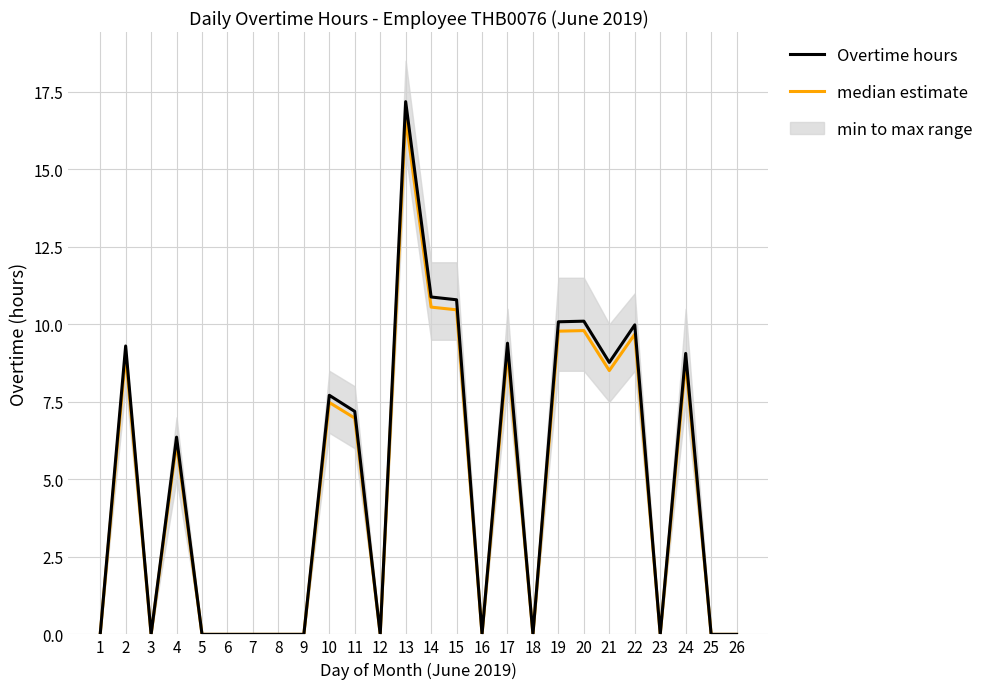

Where is median estimate nearest to the value 8?

21